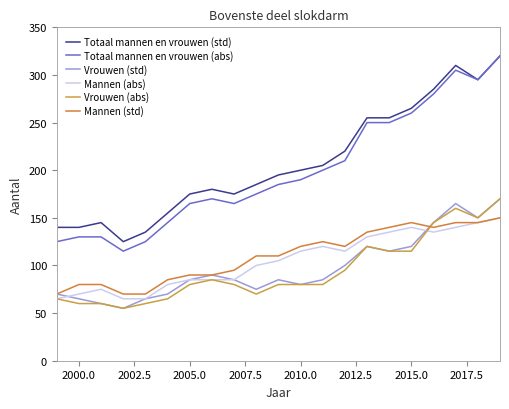

Is this an area chart (filled region under the line)?

No